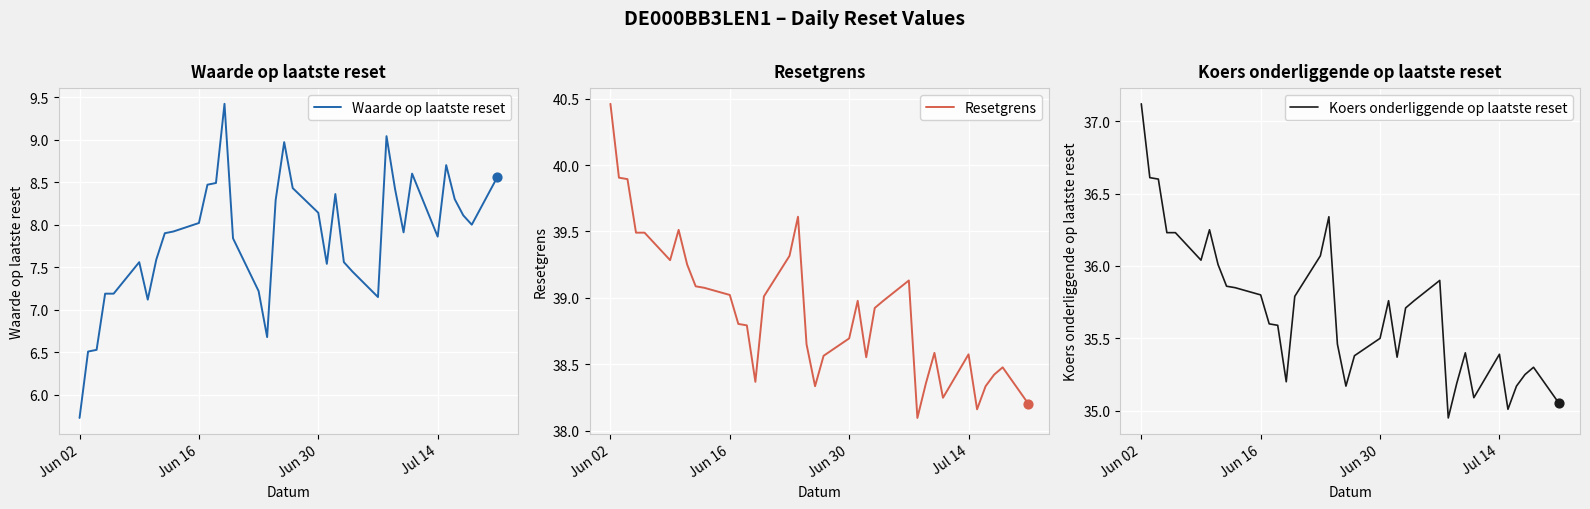

At which category is the sum across all series the highest?

Jun 02